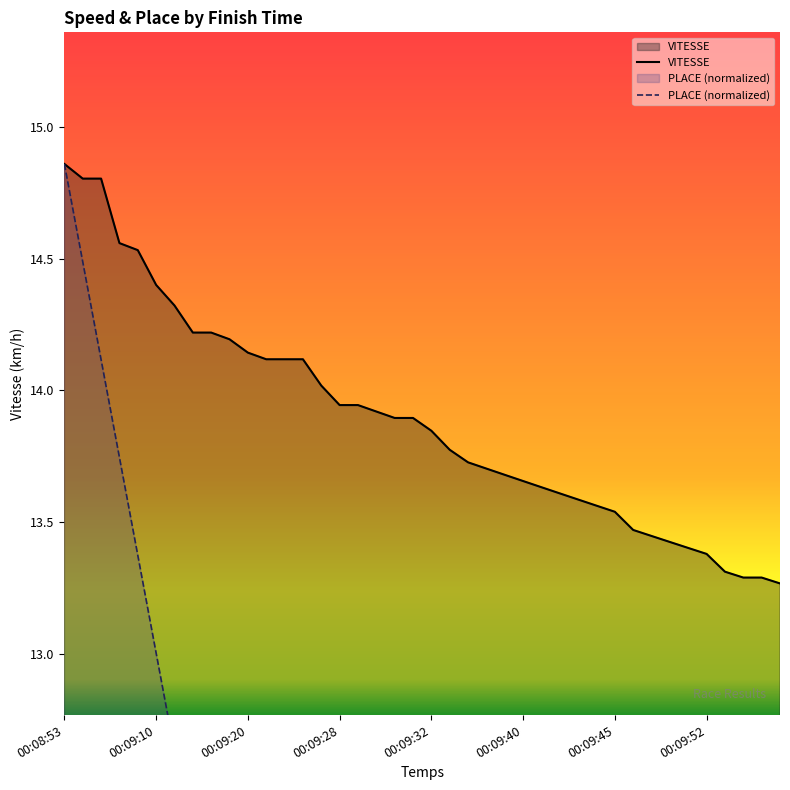

True or false: PLACE and VITESSE intersect in this chart.

False